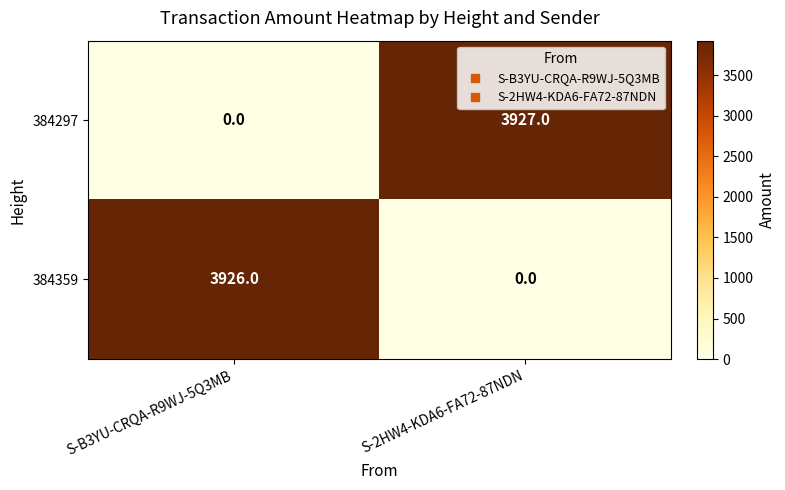

What is the difference between the highest and lowest values at S-B3YU-CRQA-R9WJ-5Q3MB?

3926